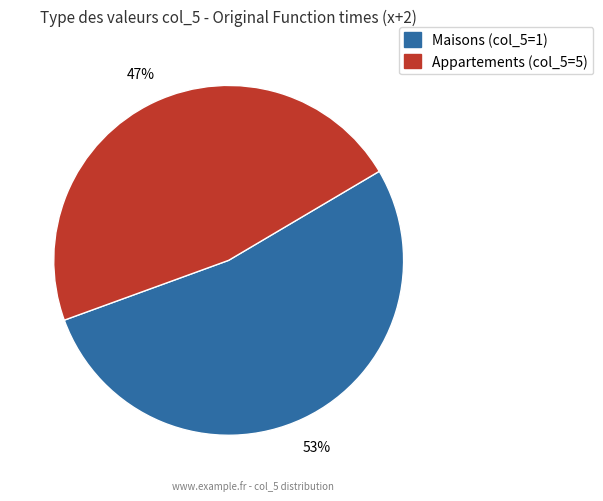

To the nearest percent, what is the difference between the largest and smallest slice percentages?

6%